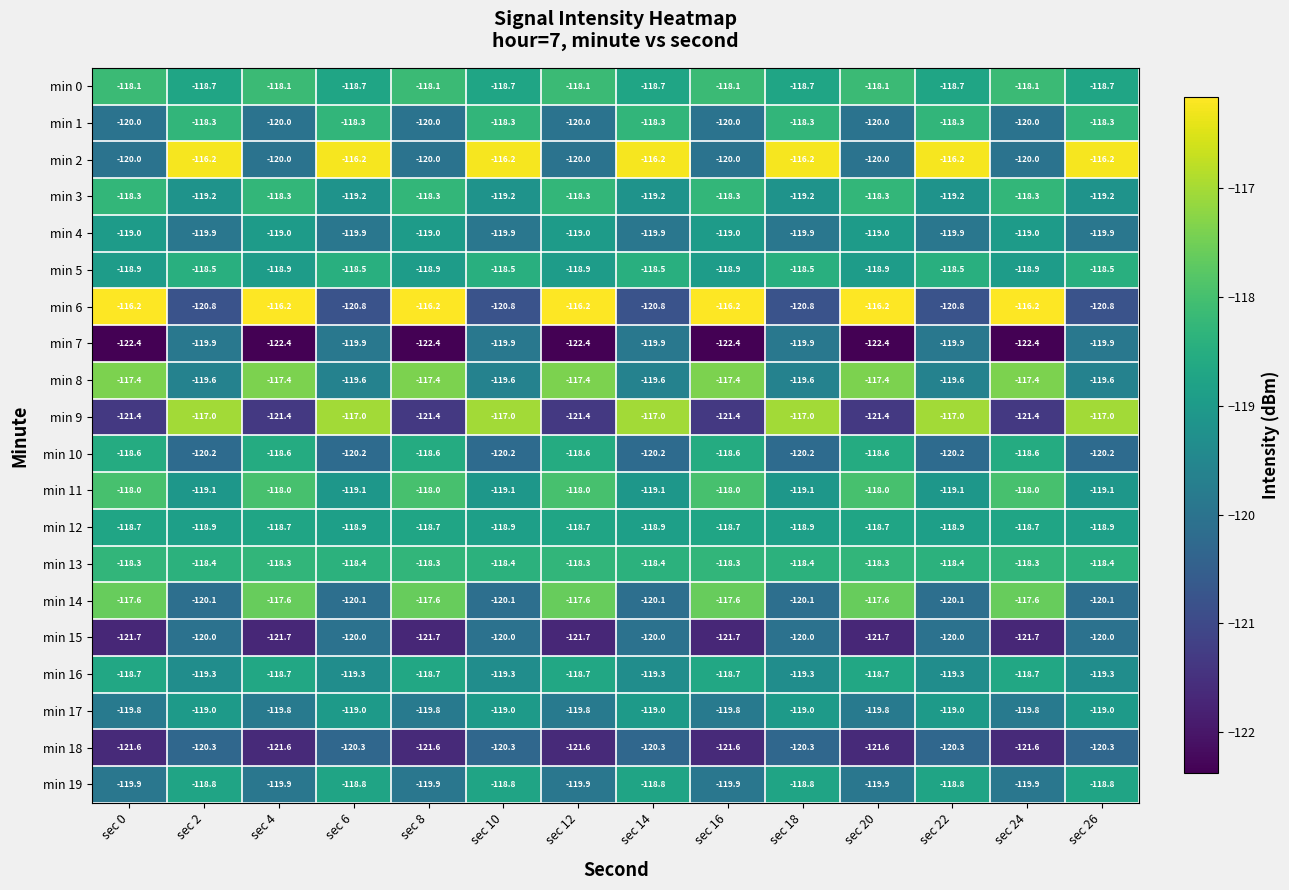

Is it true that min 17 equals -184.6 at sec 8?

False